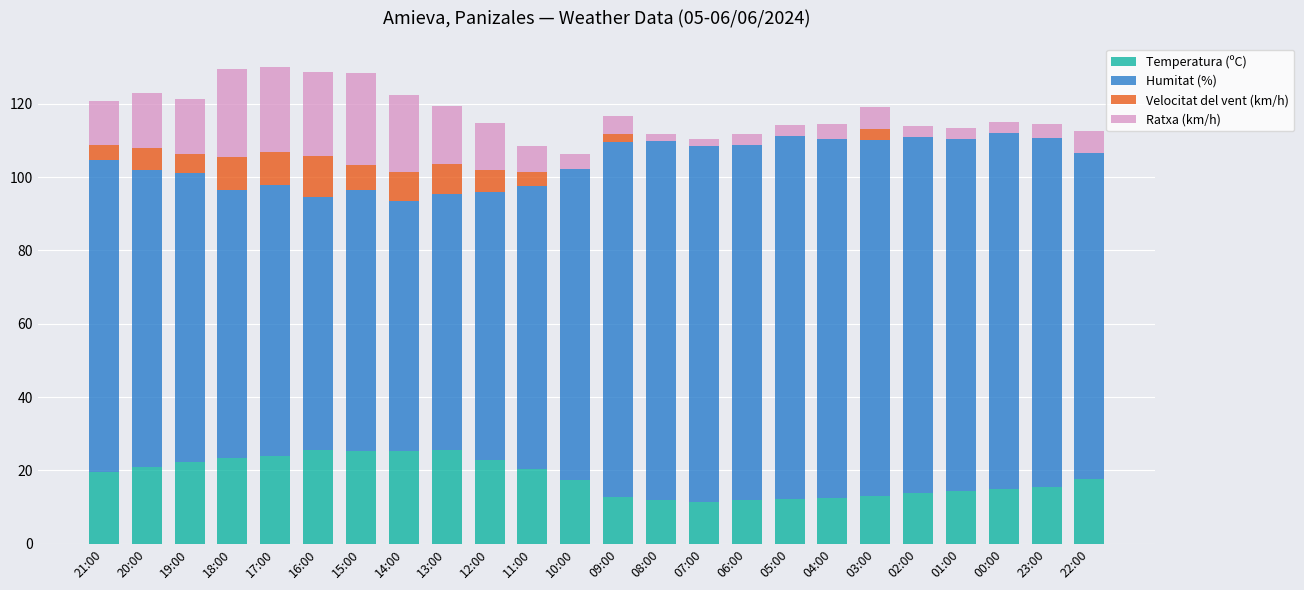

What is the maximum value for Temperatura (ºC)?

25.7